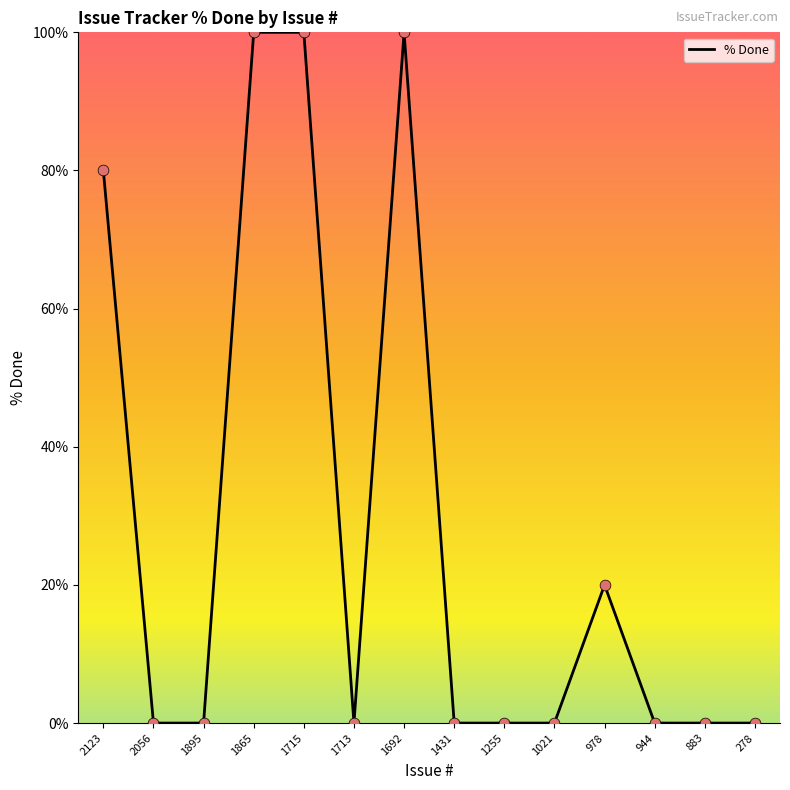

What is the change in value from 1692 to 883?

-100